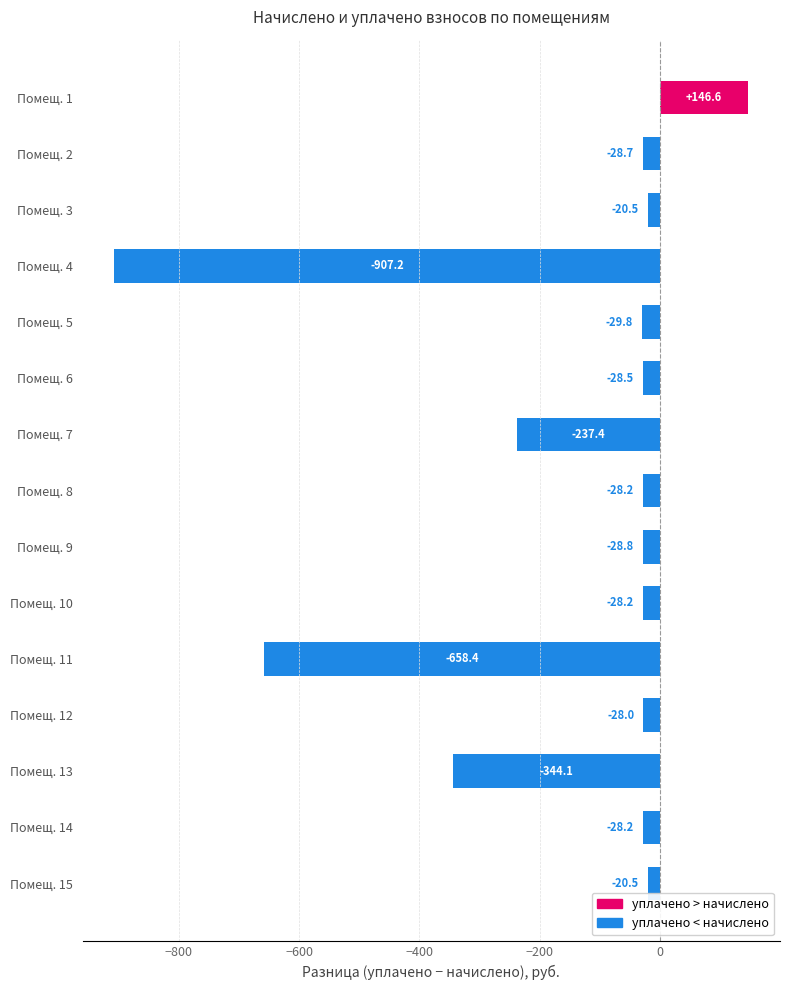

Reading top to bottom, transcribe all the data shown in this chart.

146.6	-28.7	-20.5	-907.2	-29.8	-28.5	-237.4	-28.2	-28.8	-28.2	-658.4	-28.0	-344.1	-28.2	-20.5